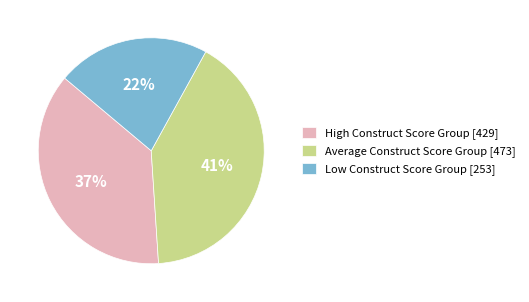

Rank the categories by value from highest to lowest.

Average Construct Score Group, High Construct Score Group, Low Construct Score Group